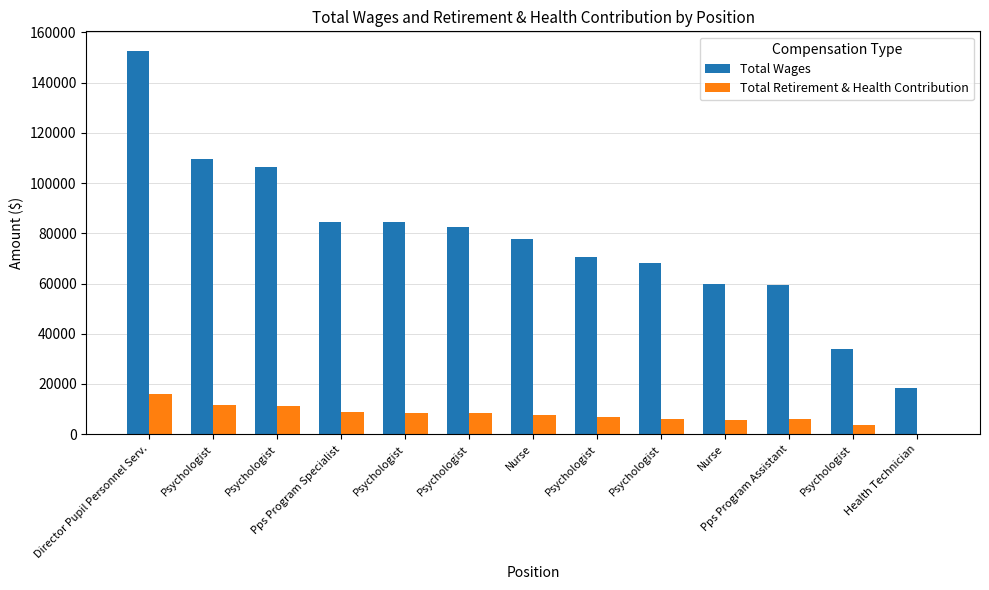

Does the chart contain stacked bars?

No